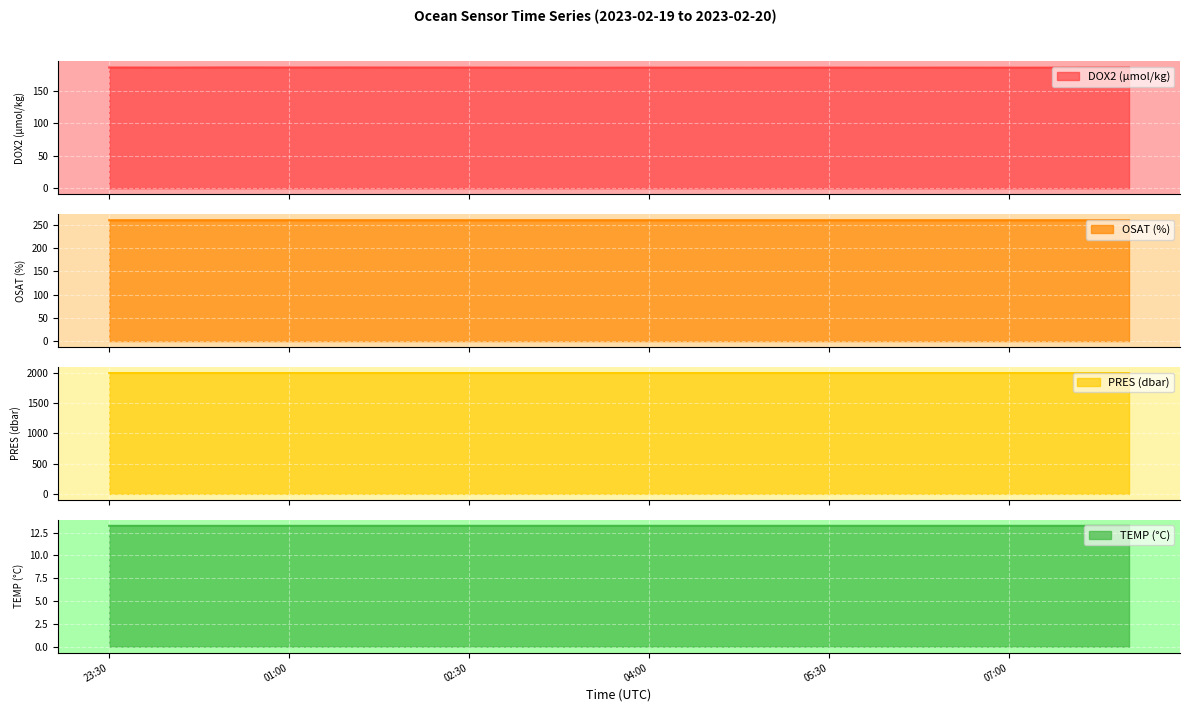

What is the value of the PRES (dbar) point at the 11th from the left?

1994.6